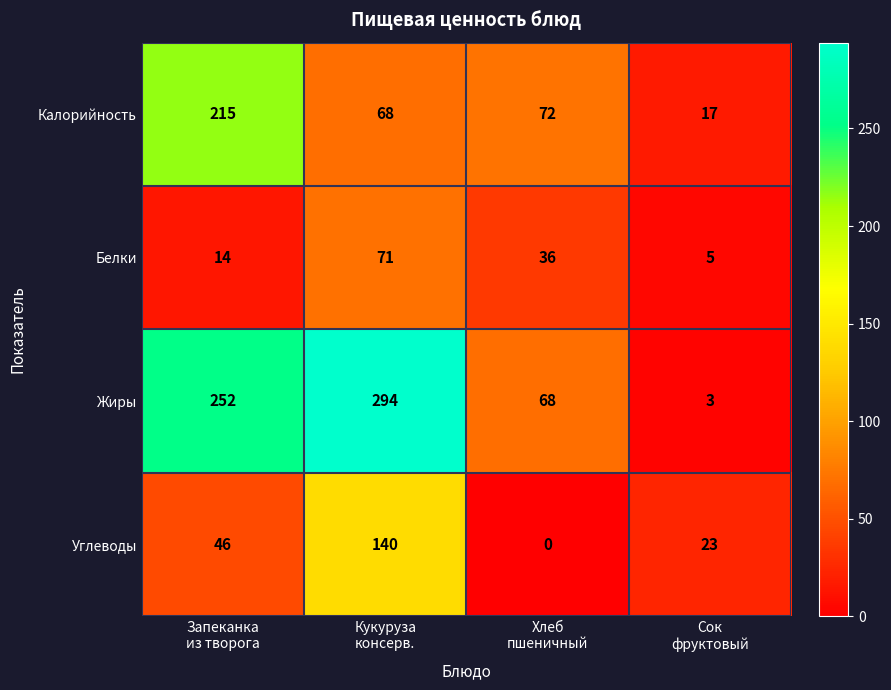

Count the number of data series in this chart.

4